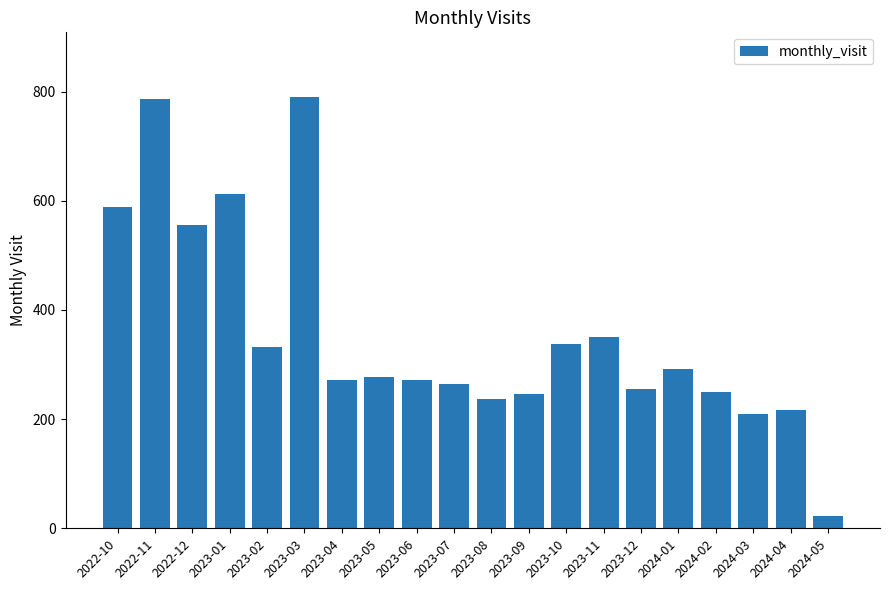

What is the greatest value displayed?

790